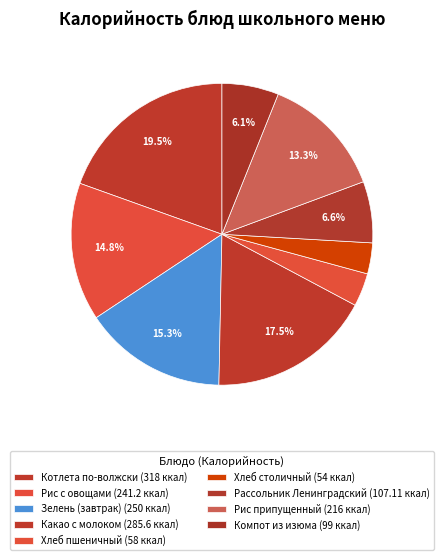

Count the number of slices in the pie.

9